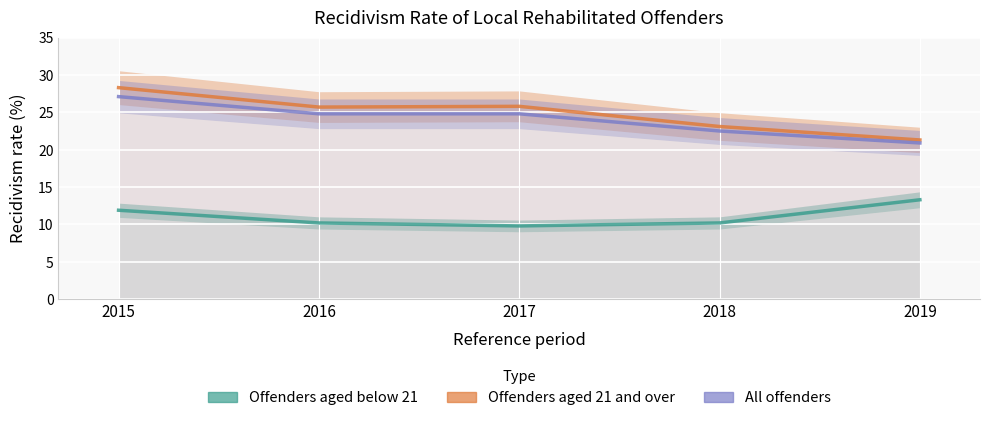

Rank the series by their maximum value, from highest to lowest.

Offenders aged 21 and over, All offenders, Offenders aged below 21